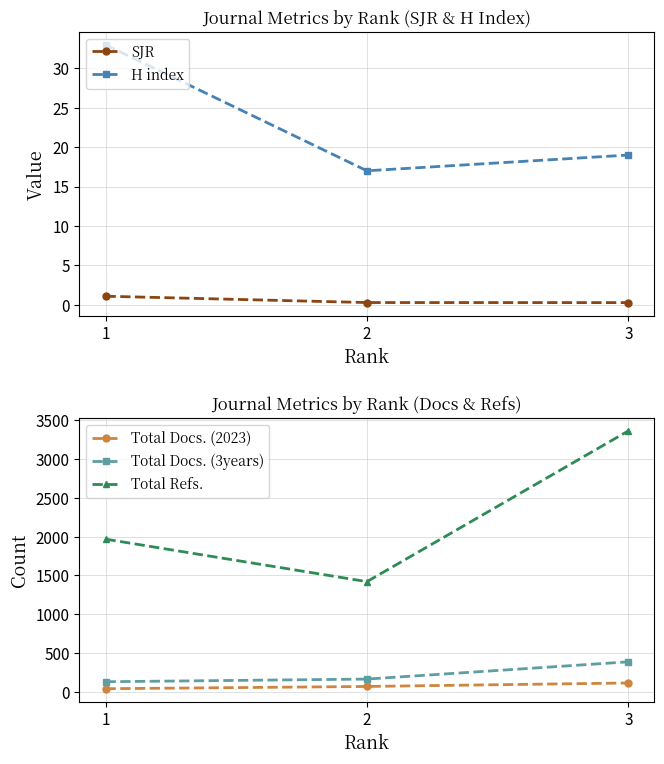

True or false: Total Refs. has a value of 4512.4 at 3.

False